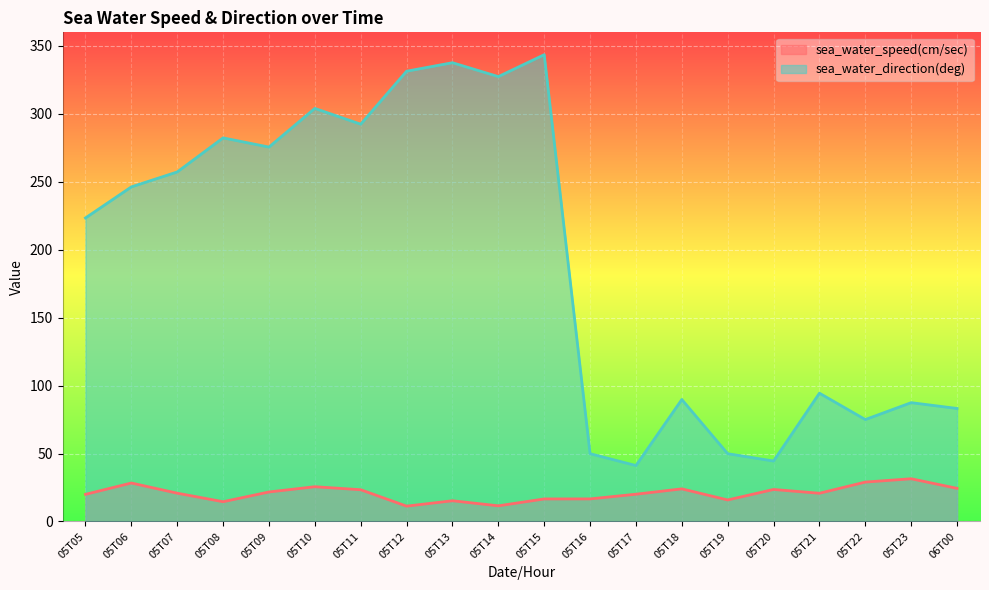

How many categories are shown in the chart?

20